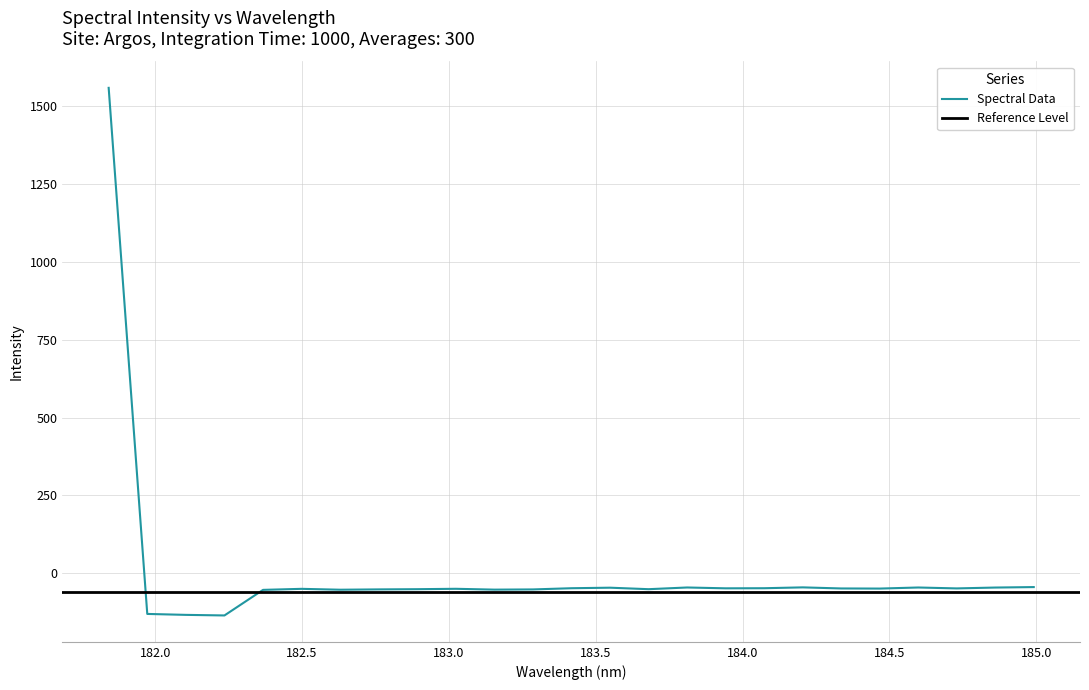

What is the difference between the maximum and second lowest values?

1692.0